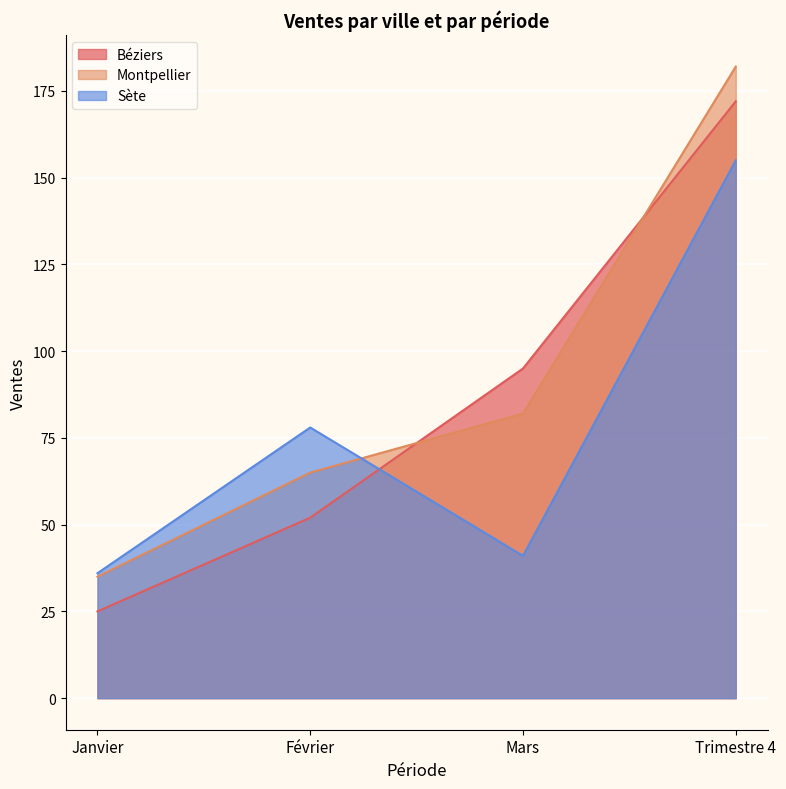

Reading left to right, list all the values displayed in this chart.

Béziers: 25	52	95	172
Montpellier: 35	65	82	182
Sète: 36	78	41	155